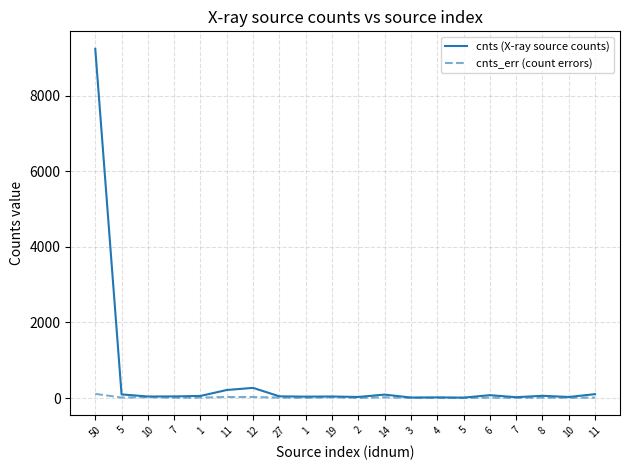

True or false: cnts (X-ray source counts) and cnts_err (count errors) intersect in this chart.

False